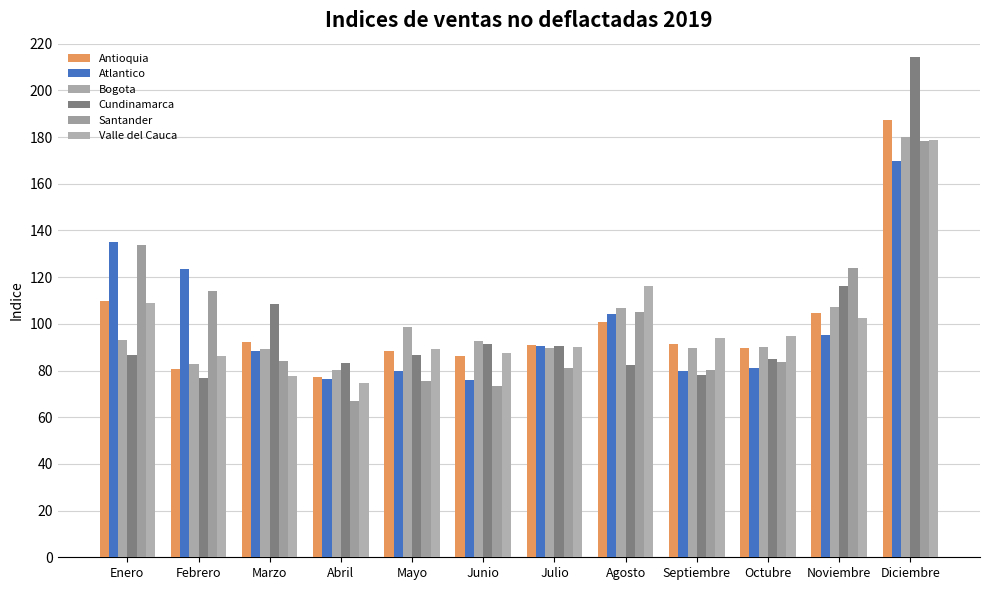

What is the sum of the Atlantico values at Agosto and Enero?

239.4